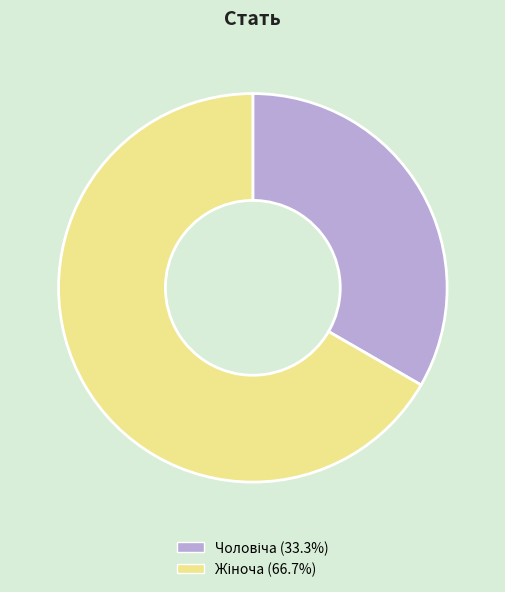

Is there any slice that represents more than half of the pie?

Yes